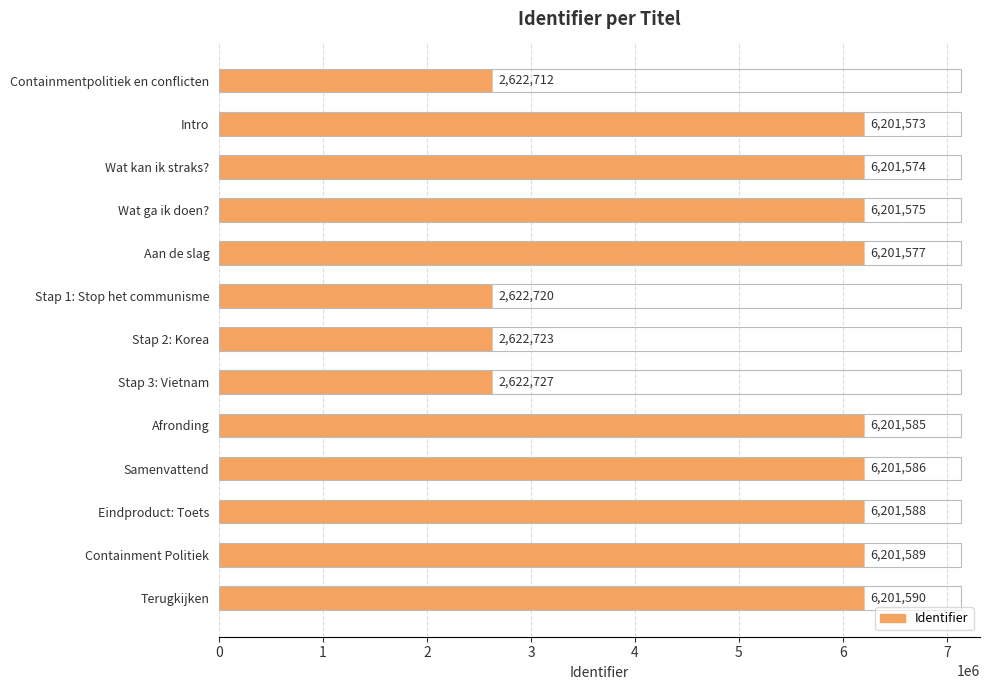

What is the approximate value at Intro?

6201573